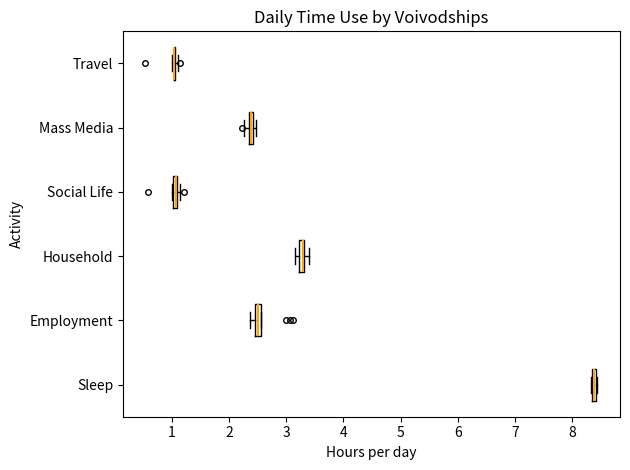

Where is the right edge of the box for Social Life on the x-axis? The values are not printed on the chart, so give them approximately, as read against the axis.

1.1